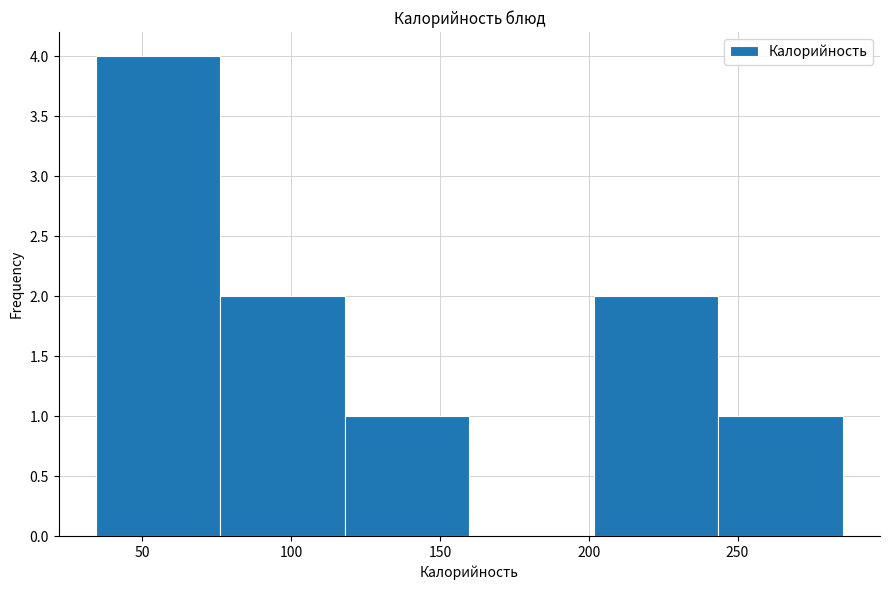

How tall is the bar that spans 35 to 75 on the x-axis? Neither the bar edges nor the heights are printed on the chart, so give them approximately, as read against the axes.

4